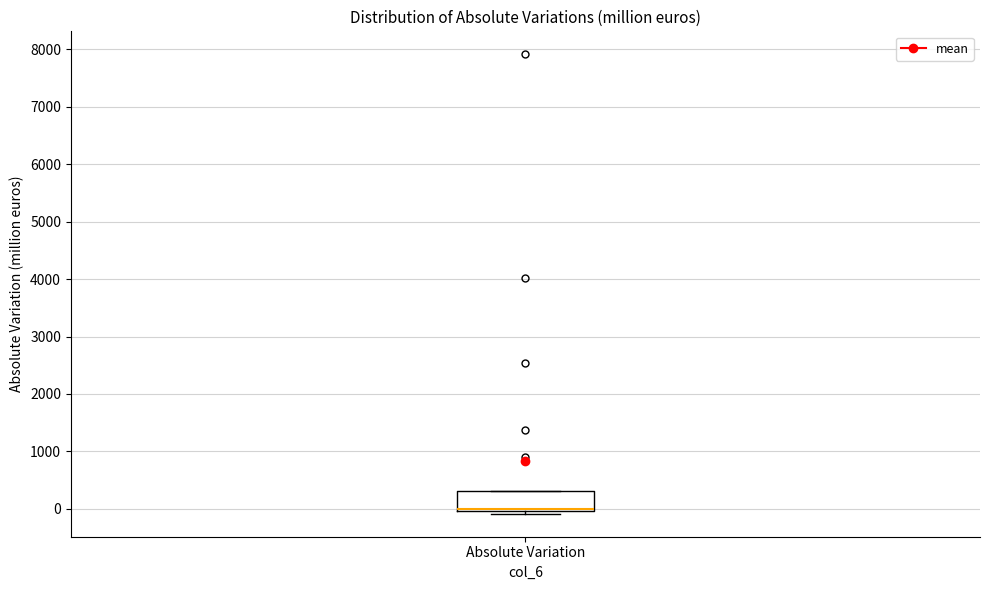

Where is the lower edge of the box for Absolute Variation on the y-axis? The values are not printed on the chart, so give them approximately, as read against the axis.

0